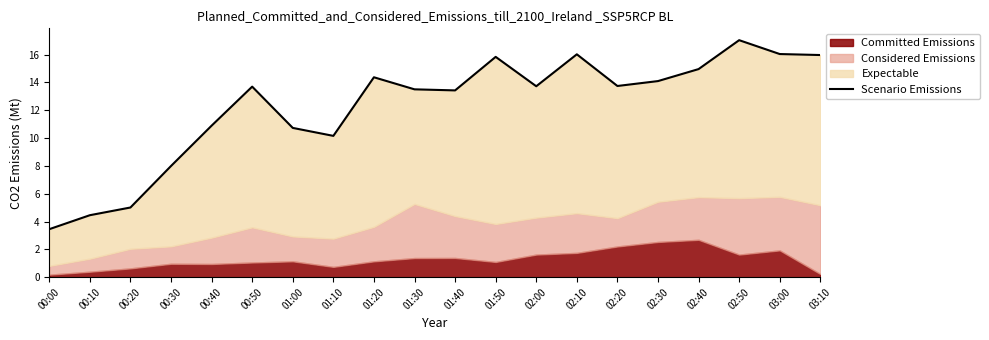

Rank the categories by value from lowest to highest.

00:00, 00:10, 00:20, 00:30, 01:10, 01:00, 00:40, 01:40, 01:30, 00:50, 02:00, 02:20, 02:30, 01:20, 02:40, 01:50, 03:10, 02:10, 03:00, 02:50